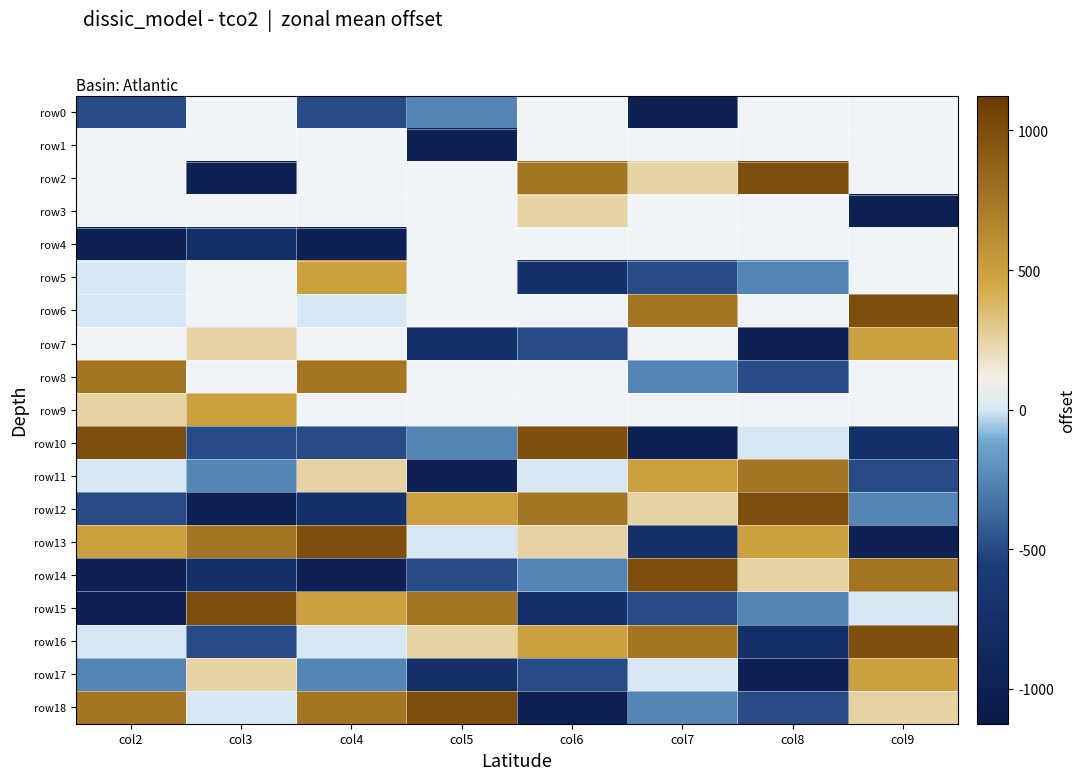

How many values in row12 are below zero?

4